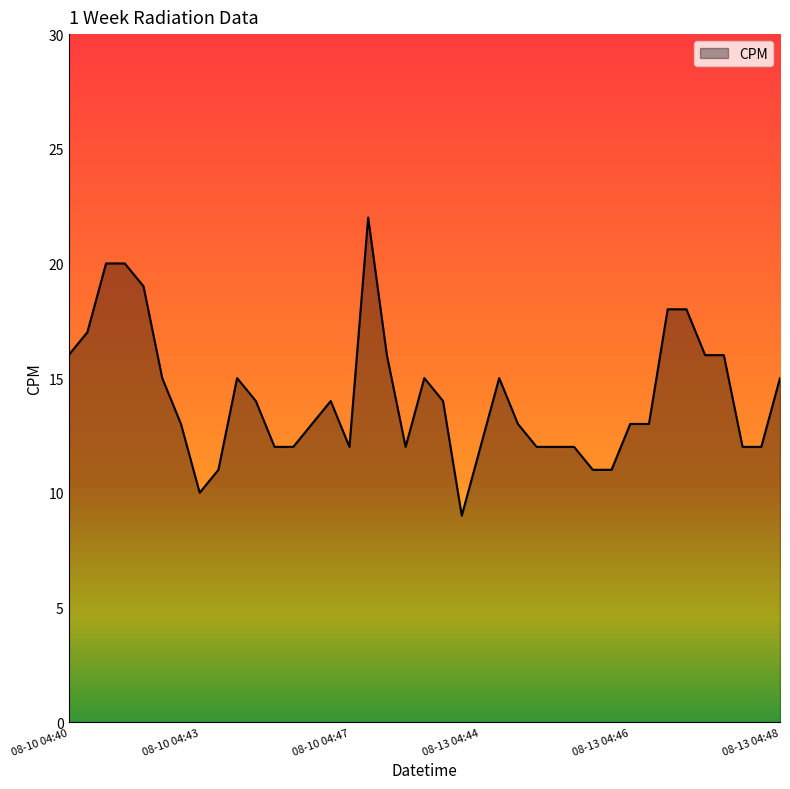

What is the minimum value shown in the chart?

9